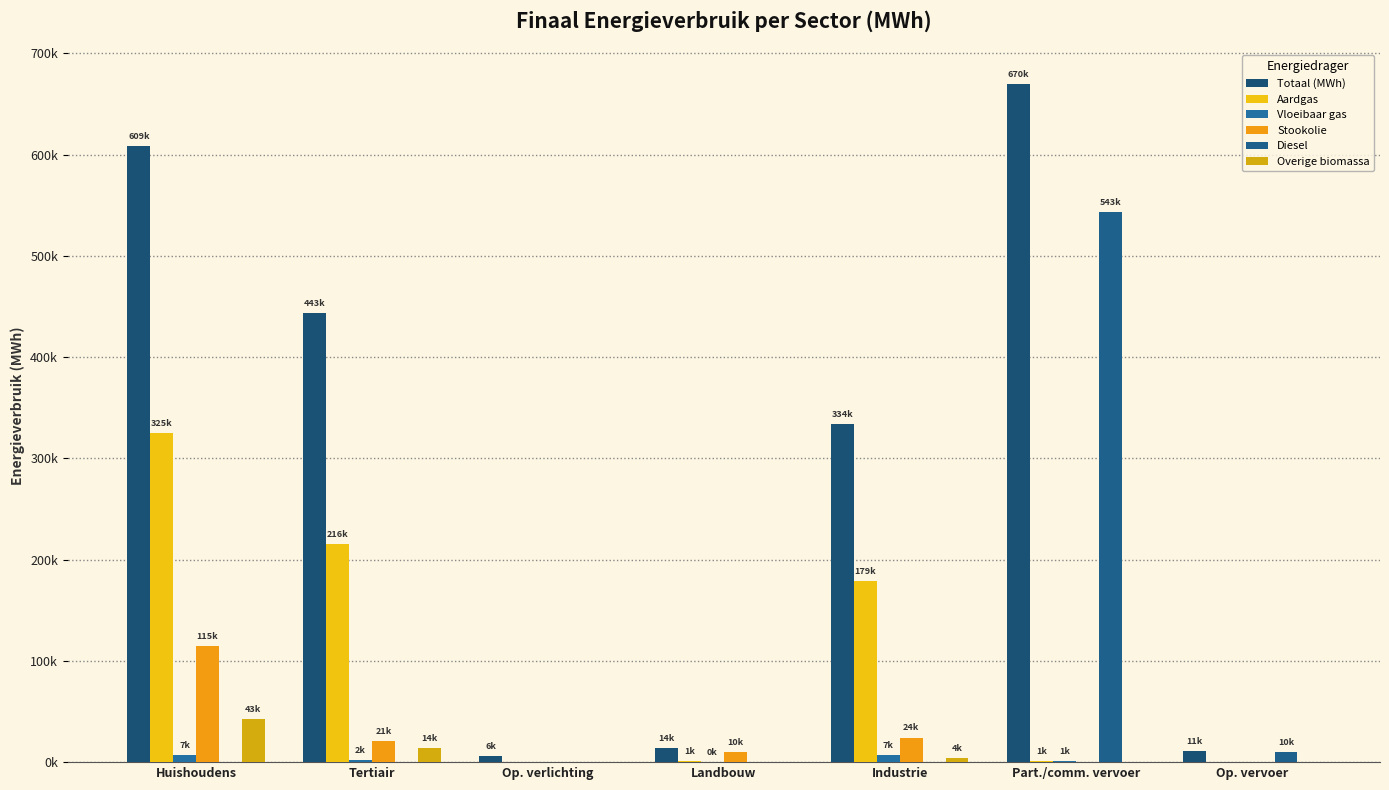

What is the sum of all Aardgas values?

721679.4